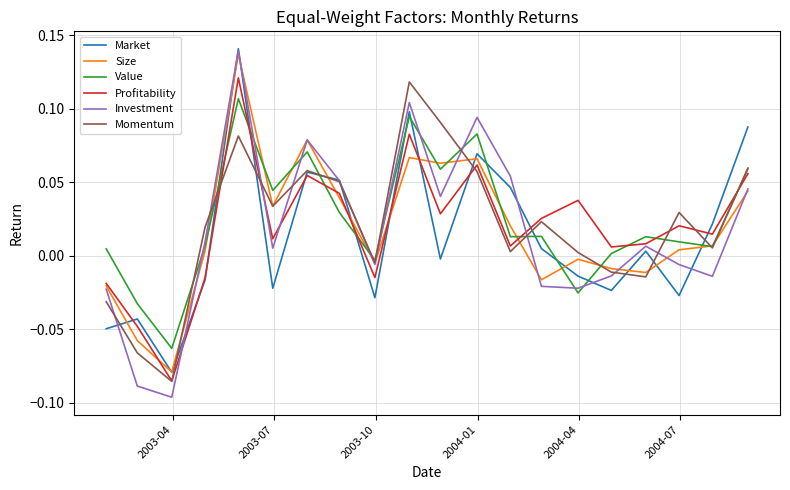

Is this an area chart (filled region under the line)?

No